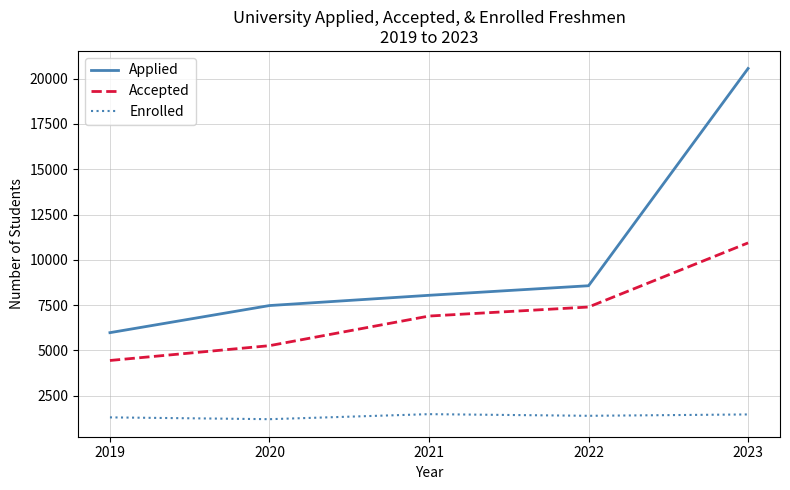

True or false: Accepted has more than 2 interior local peaks.

False